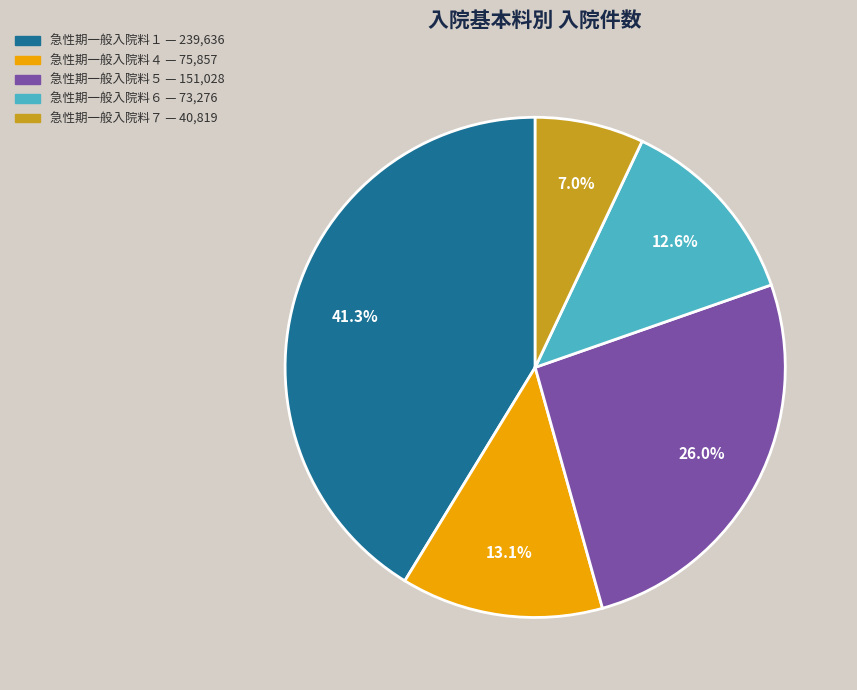

To the nearest percent, what is the difference between the largest and smallest slice percentages?

34%